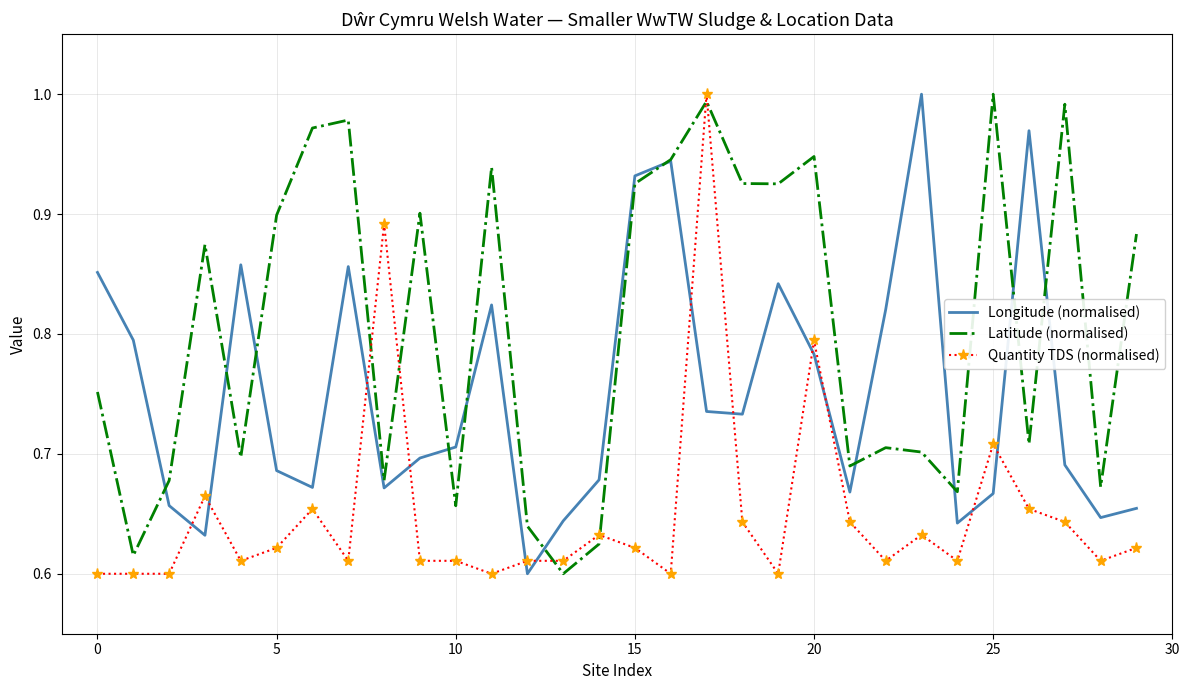

How many times do Longitude (normalised) and Latitude (normalised) cross each other?

11